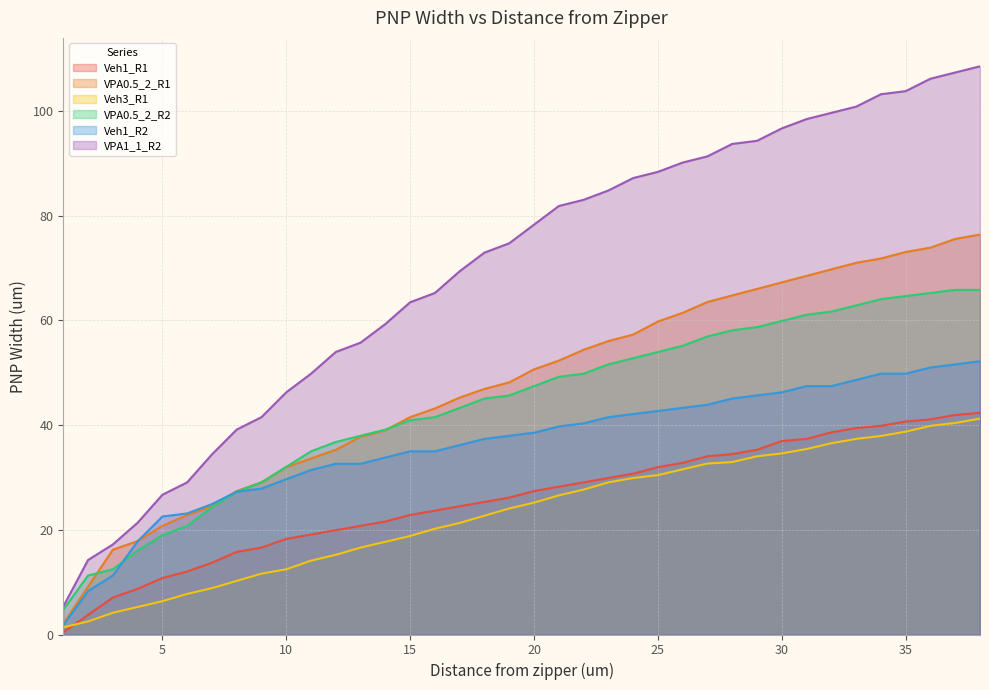

What is the difference between the maximum and minimum values in the VPA0.5_2_R1 series?

74.3